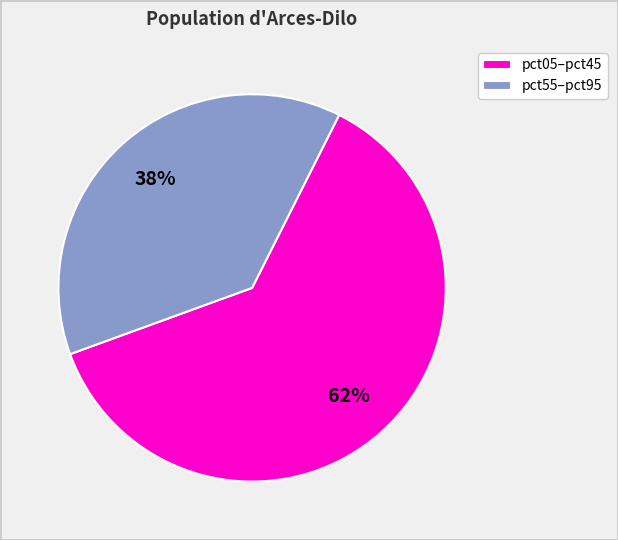

How many slices are in this pie chart?

2